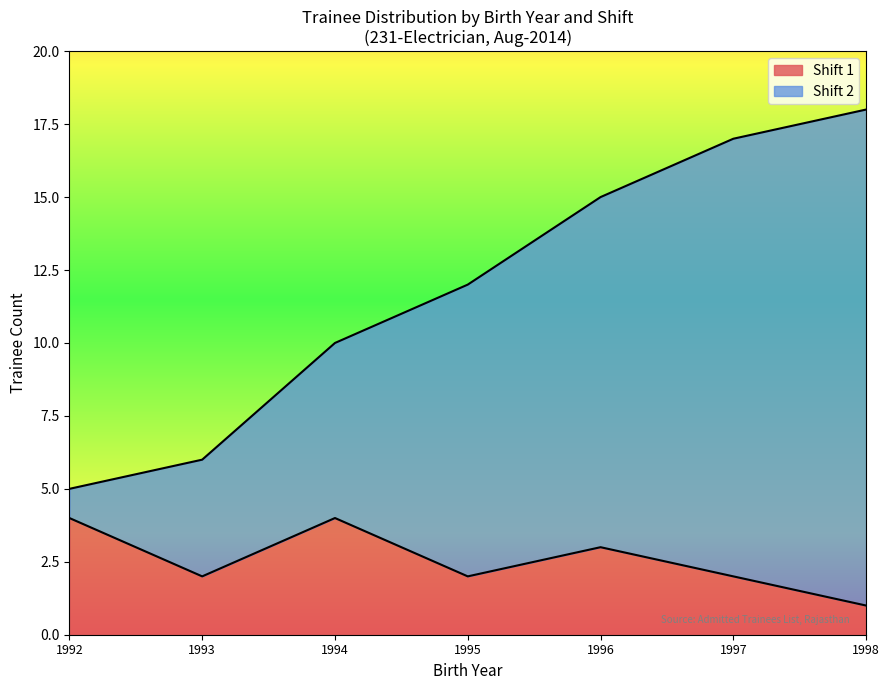

What is the total value across all series at 1997?

17